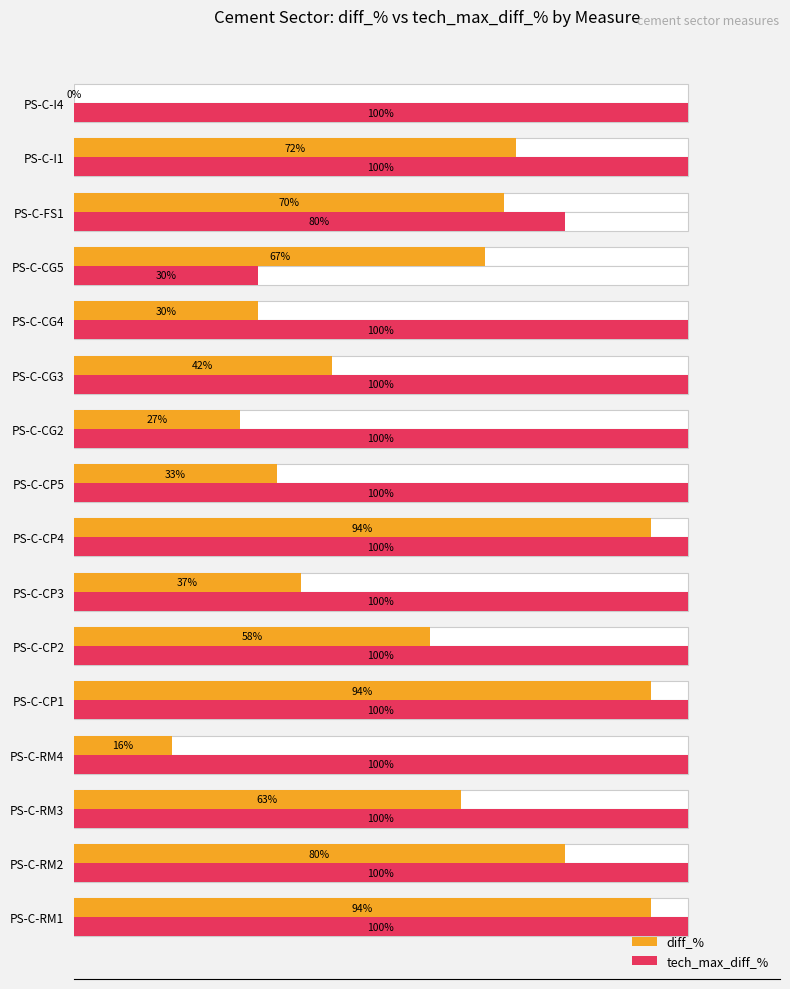

What is the value of the diff_% bar at the 12th from the left?

30